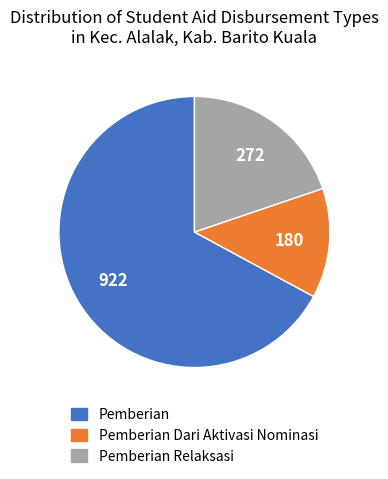

Count the number of slices in the pie.

3